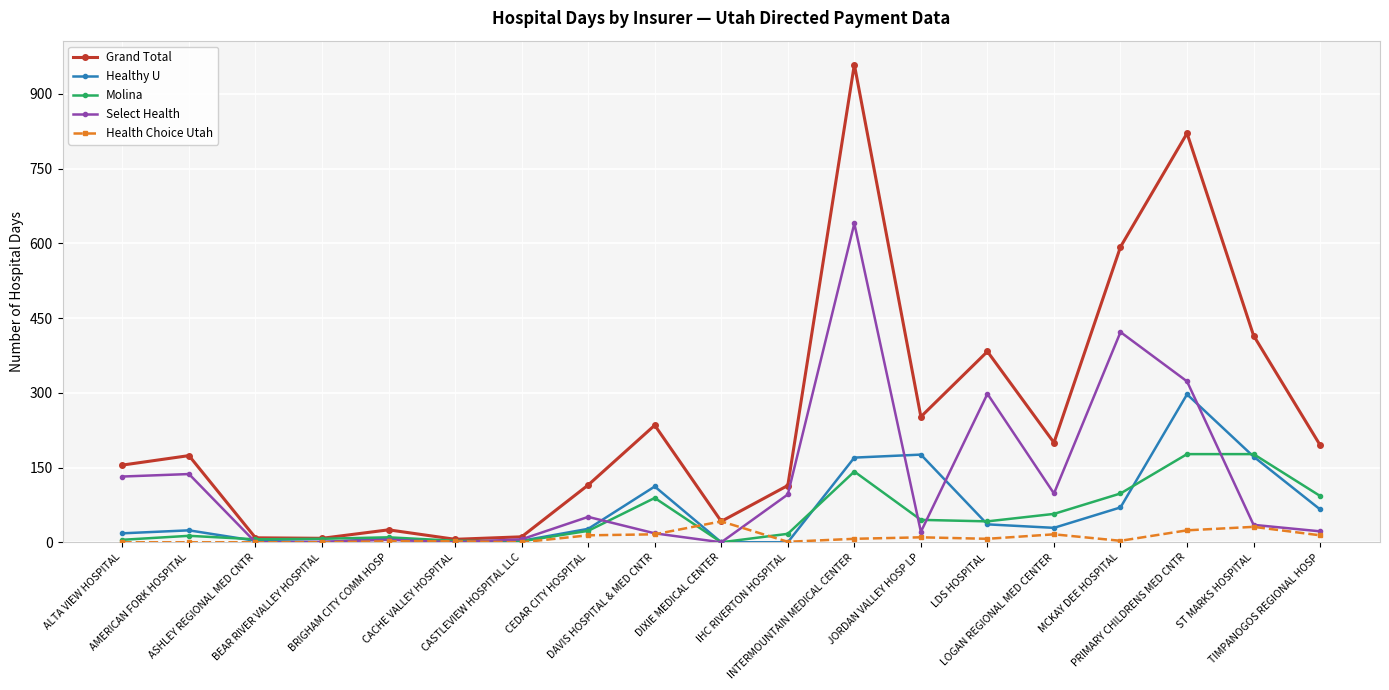

In Grand Total, how many points are lower than both neighbors (excluding endpoints)?

5